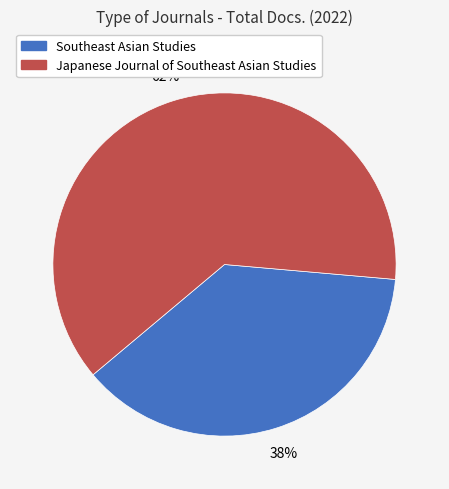

To the nearest percent, what is the average slice percentage?

50%